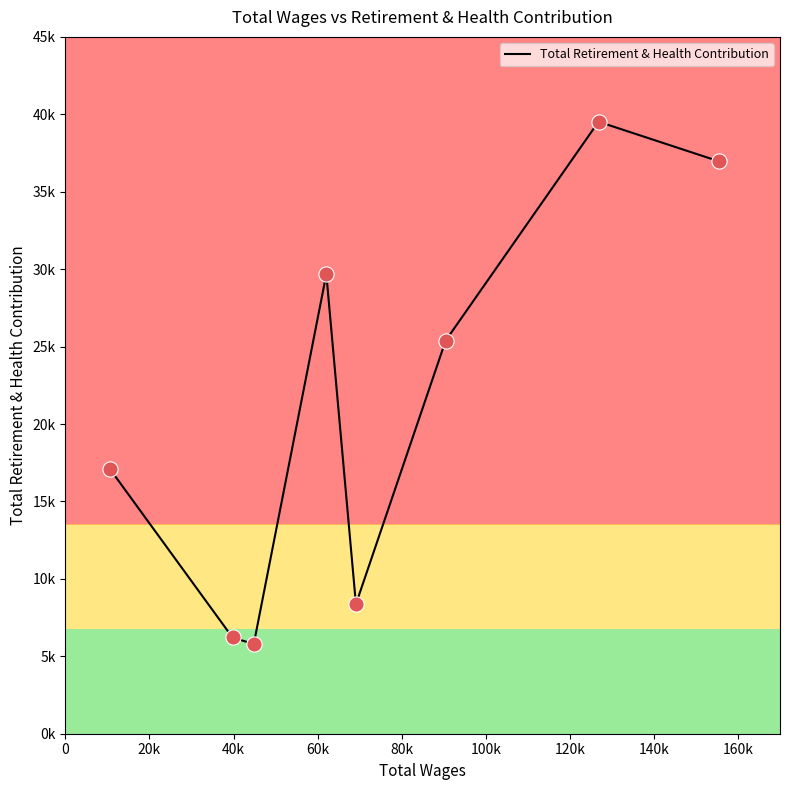

Is this an area chart (filled region under the line)?

No